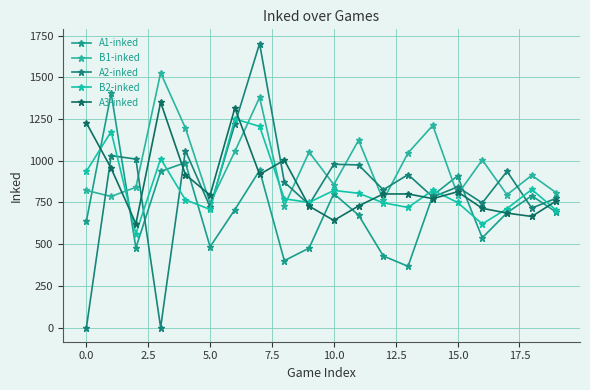

Count the number of data series in this chart.

5